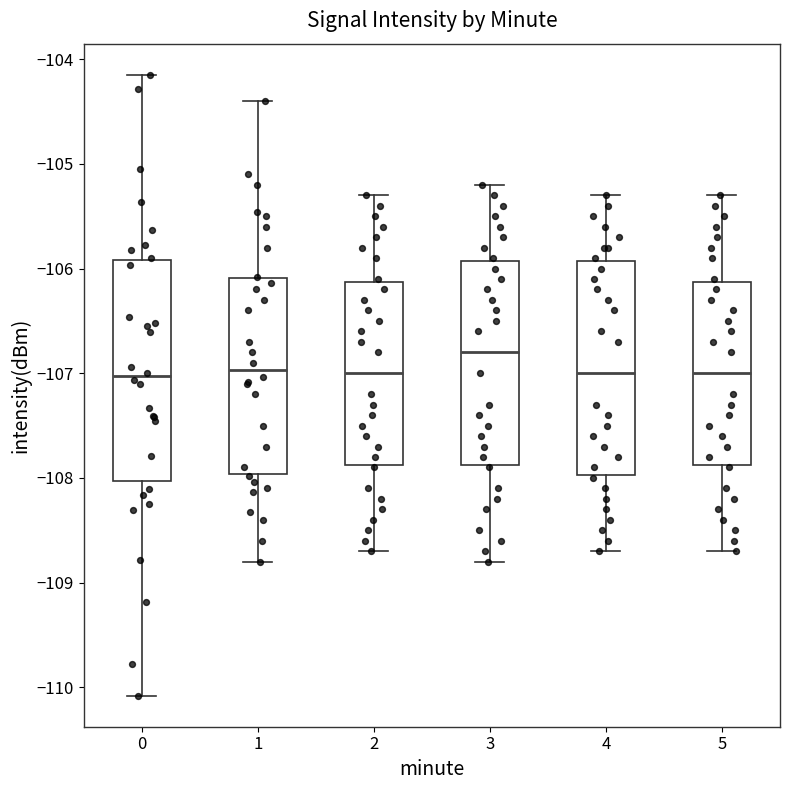

Reading left to right, read every box against the y-axis: the position of its median line, the range the box covers, and the ends of its whiskers. The values are not printed on the chart, so give them approximately, as read against the axis.

0: median -107.0, box -108.0 to -105.9, whiskers -110.1 to -104.1
1: median -107.0, box -108.0 to -106.1, whiskers -108.8 to -104.4
2: median -107.0, box -107.9 to -106.1, whiskers -108.7 to -105.3
3: median -106.8, box -107.9 to -105.9, whiskers -108.8 to -105.2
4: median -107.0, box -108.0 to -105.9, whiskers -108.7 to -105.3
5: median -107.0, box -107.9 to -106.1, whiskers -108.7 to -105.3